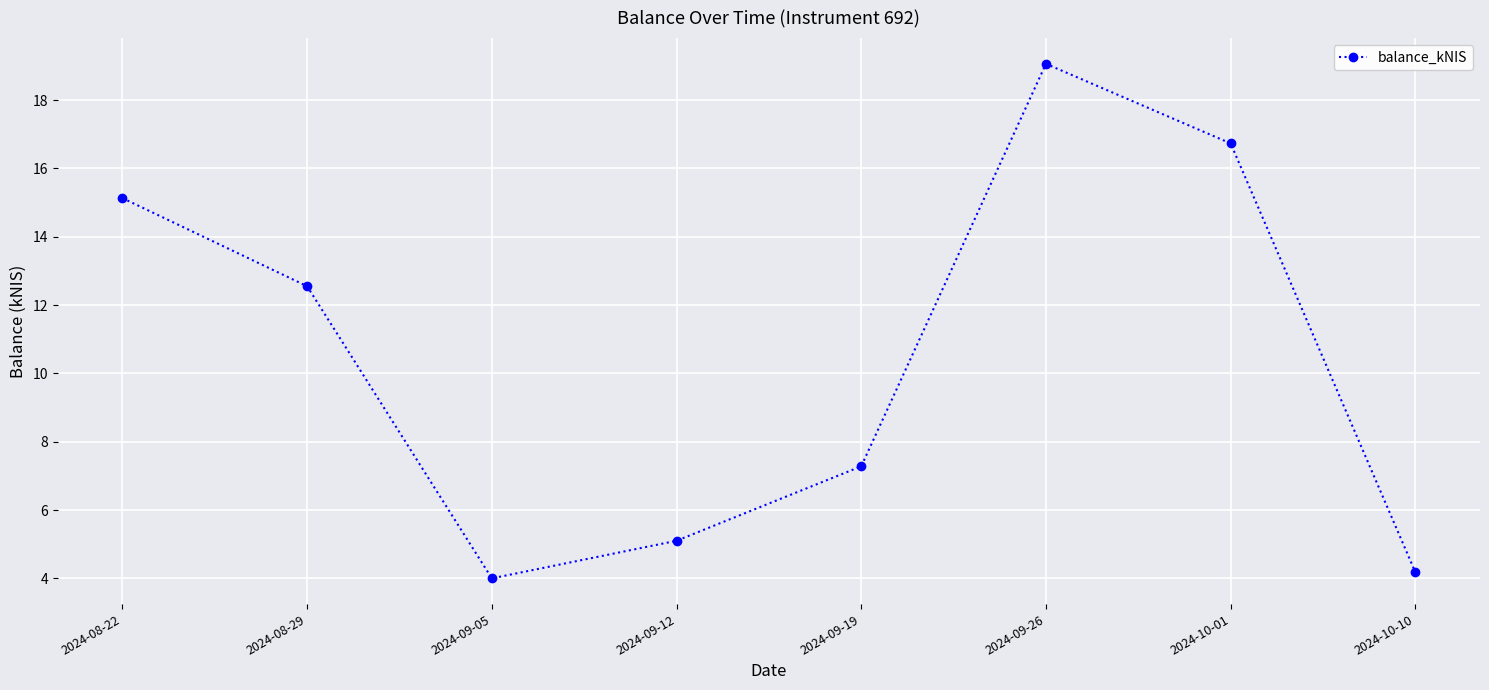

Approximately how many times larger is the value at 2024-10-01 compared to 2024-08-29?

1.3